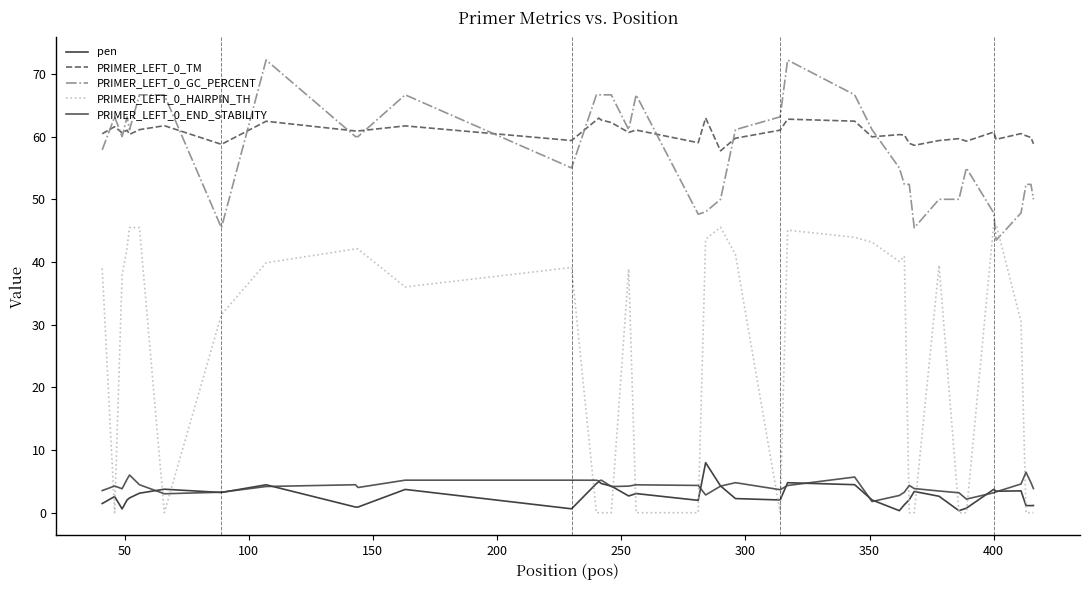

True or false: PRIMER_LEFT_0_GC_PERCENT and PRIMER_LEFT_0_END_STABILITY intersect in this chart.

False